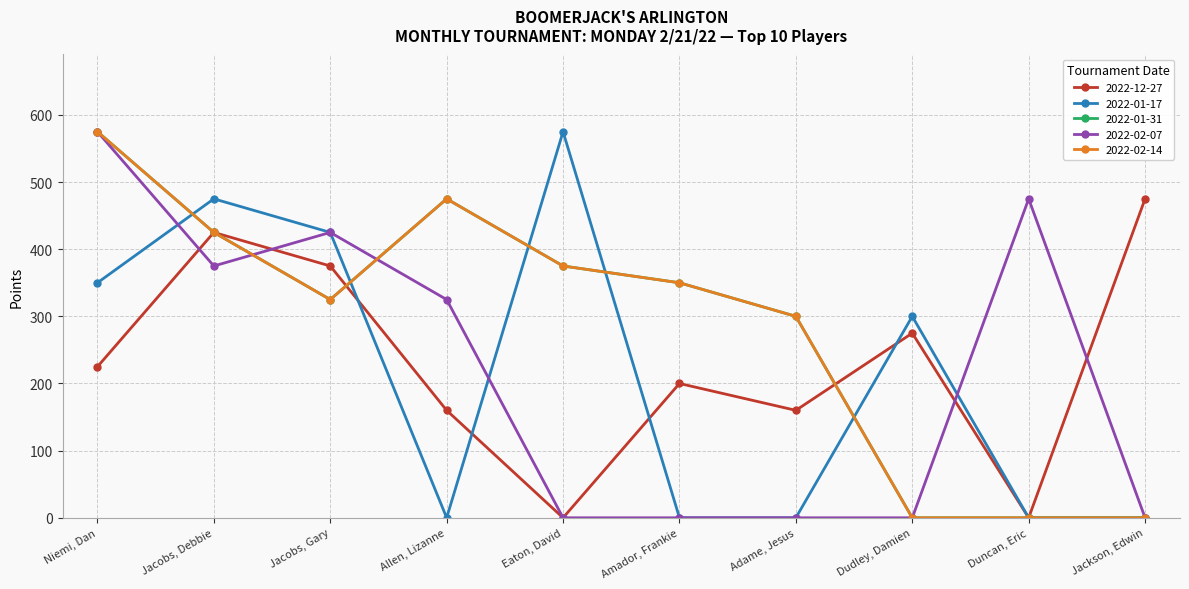

Reading left to right, list all the values displayed in this chart.

2022-12-27: Niemi, Dan=225	Jacobs, Debbie=425	Jacobs, Gary=375	Allen, Lizanne=160	Eaton, David=0	Amador, Frankie=200	Adame, Jesus=160	Dudley, Damien=275	Duncan, Eric=0	Jackson, Edwin=475
2022-01-17: Niemi, Dan=350	Jacobs, Debbie=475	Jacobs, Gary=425	Allen, Lizanne=0	Eaton, David=575	Amador, Frankie=0	Adame, Jesus=0	Dudley, Damien=300	Duncan, Eric=0	Jackson, Edwin=0
2022-01-31: Niemi, Dan=575	Jacobs, Debbie=425	Jacobs, Gary=325	Allen, Lizanne=475	Eaton, David=375	Amador, Frankie=350	Adame, Jesus=300	Dudley, Damien=0	Duncan, Eric=0	Jackson, Edwin=0
2022-02-07: Niemi, Dan=575	Jacobs, Debbie=375	Jacobs, Gary=425	Allen, Lizanne=325	Eaton, David=0	Amador, Frankie=0	Adame, Jesus=0	Dudley, Damien=0	Duncan, Eric=475	Jackson, Edwin=0
2022-02-14: Niemi, Dan=575	Jacobs, Debbie=425	Jacobs, Gary=325	Allen, Lizanne=475	Eaton, David=375	Amador, Frankie=350	Adame, Jesus=300	Dudley, Damien=0	Duncan, Eric=0	Jackson, Edwin=0